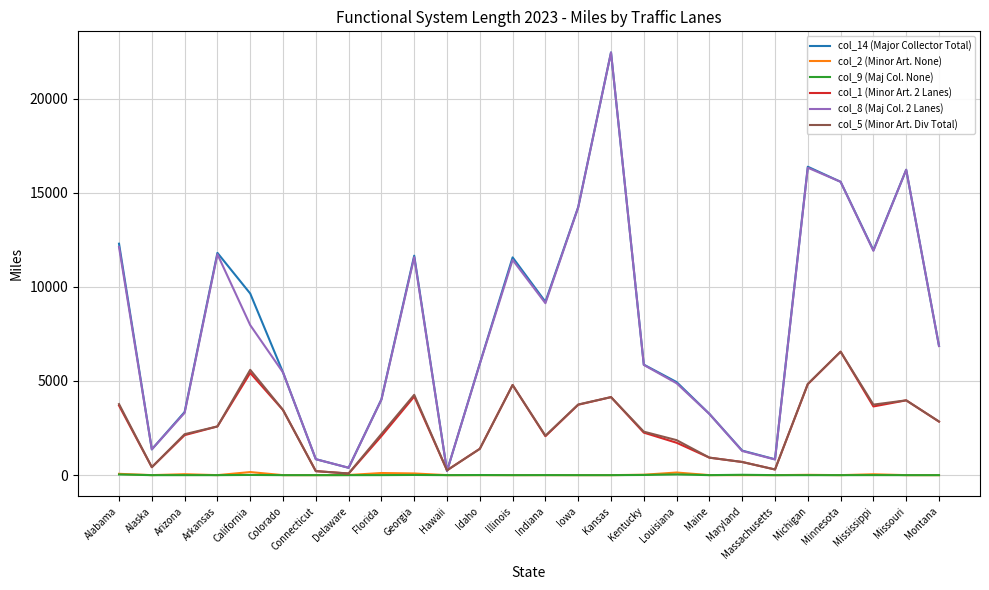

What is the spread (max minus min) of values at Minnesota?

15576.8